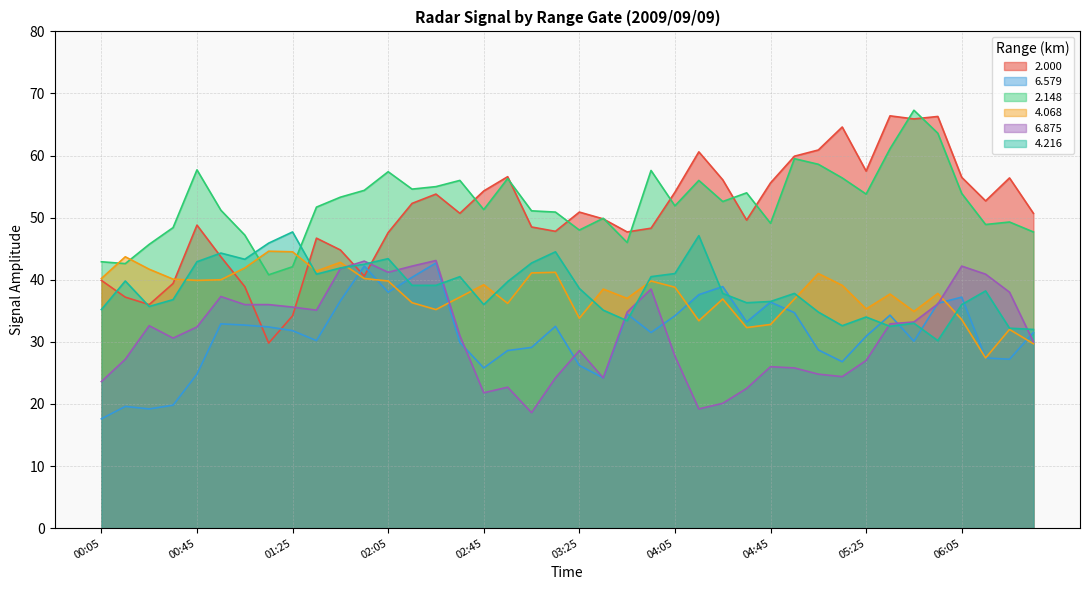

Which category has the lowest value across all series?

00:05